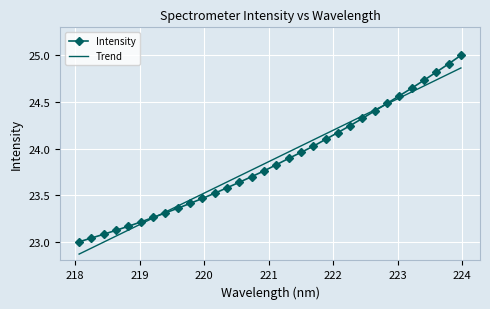

What is the highest value of the Intensity series?

25.0